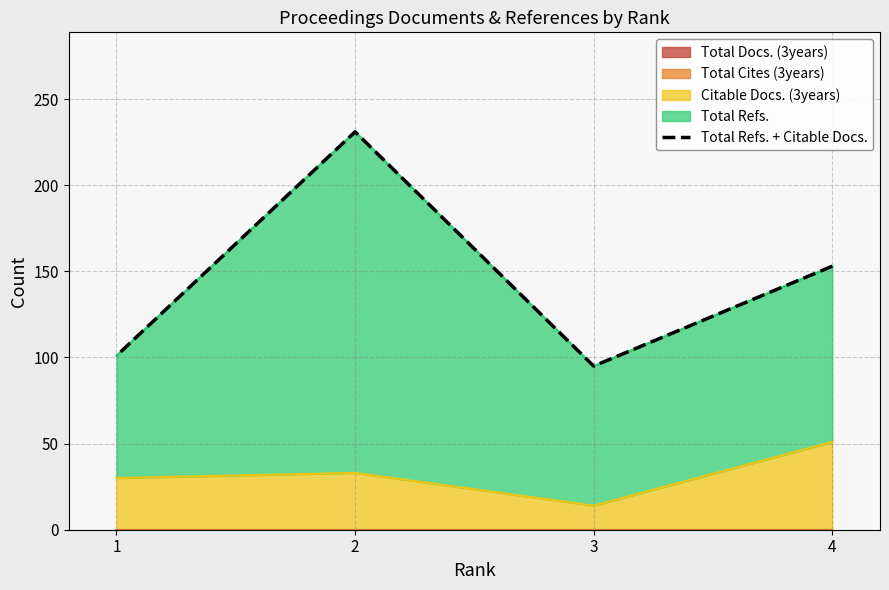

What is the sum of all values?

580